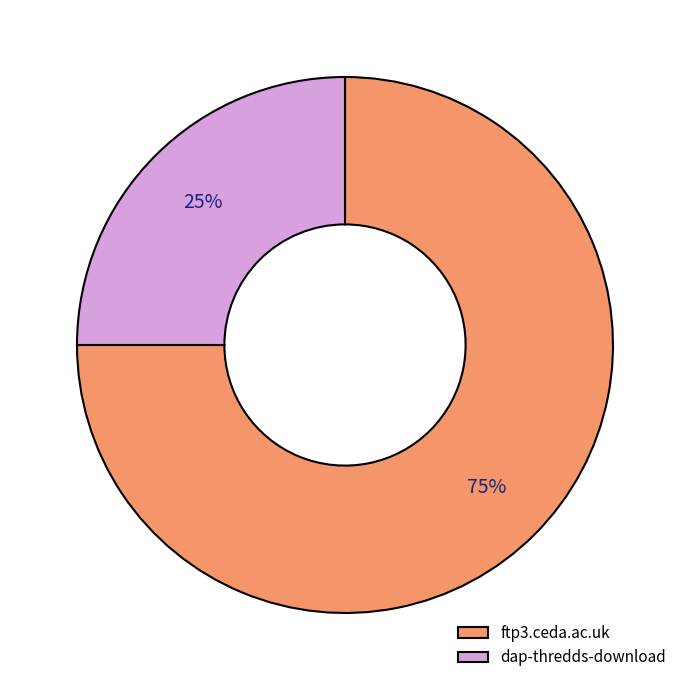

Count the number of slices in the pie.

2